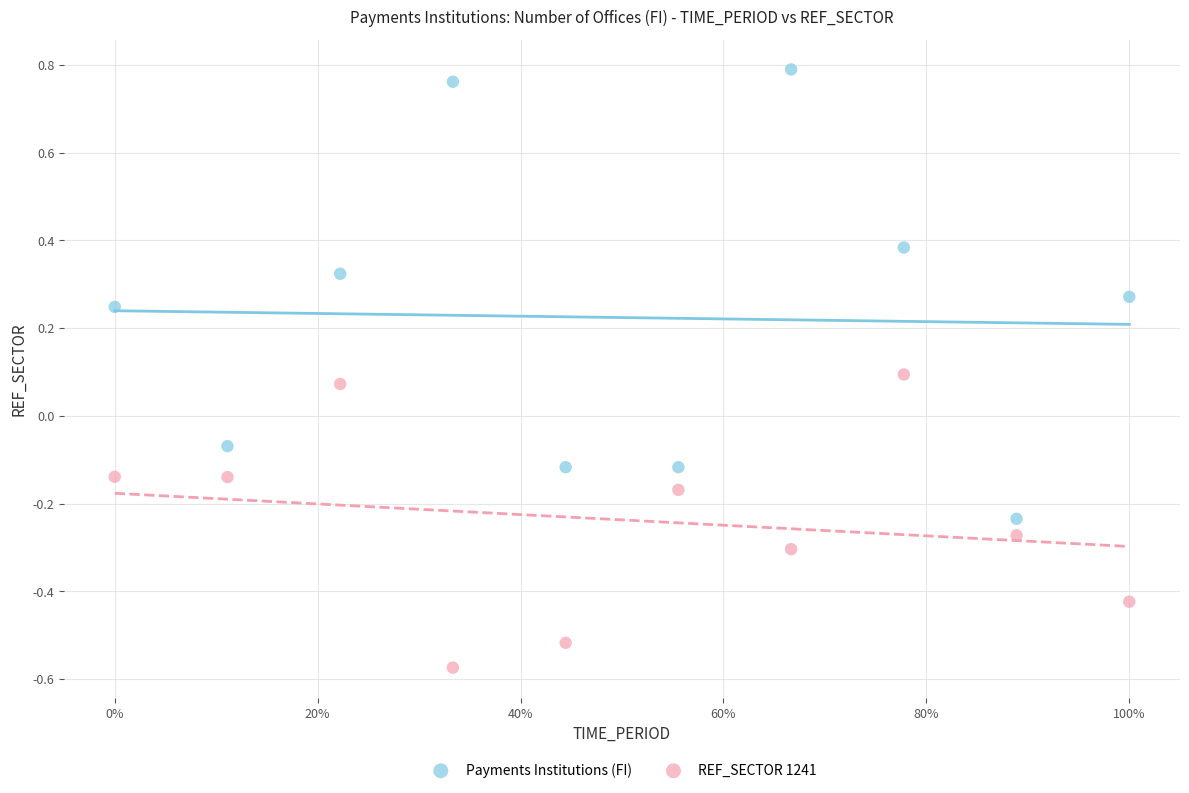

Across all data points, what is the range of X values (max minus min)?

1.0